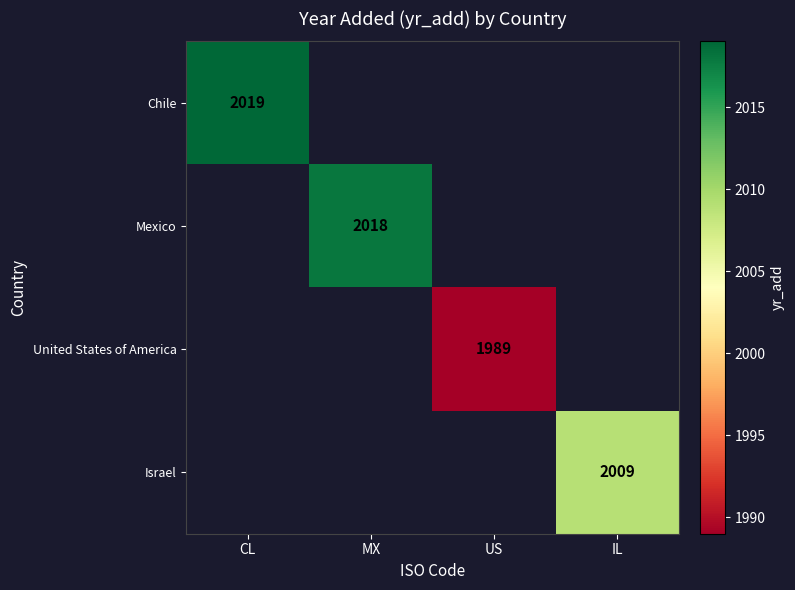

The value of Chile at CL is 2019. True or false?

True